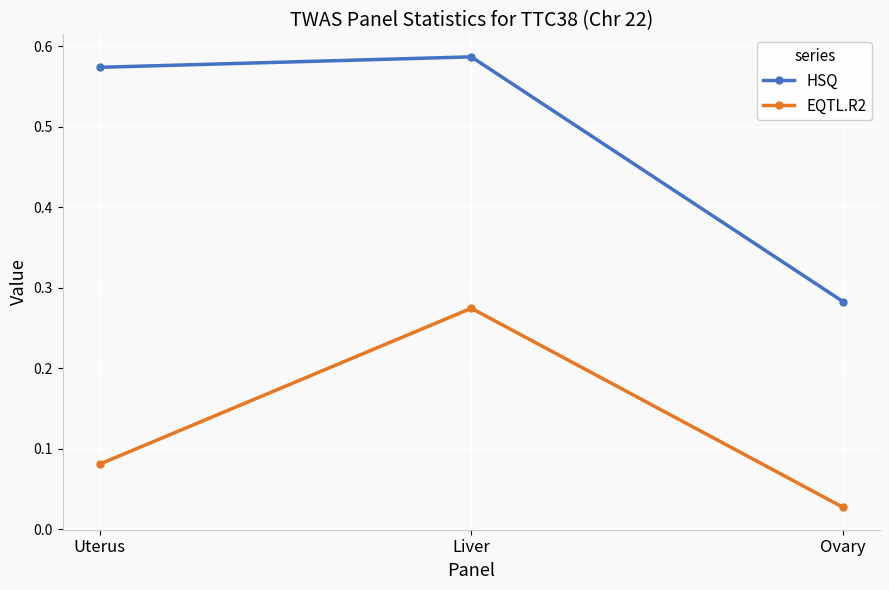

Which category has the highest value in the HSQ series?

Liver